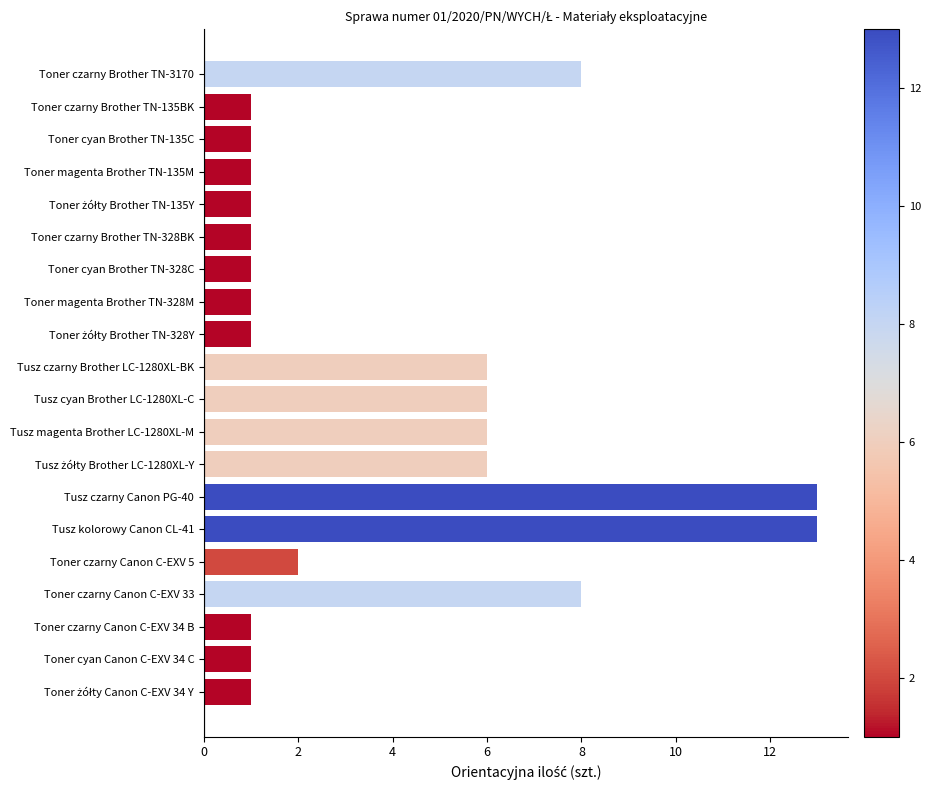

Count the number of categories in the chart.

20